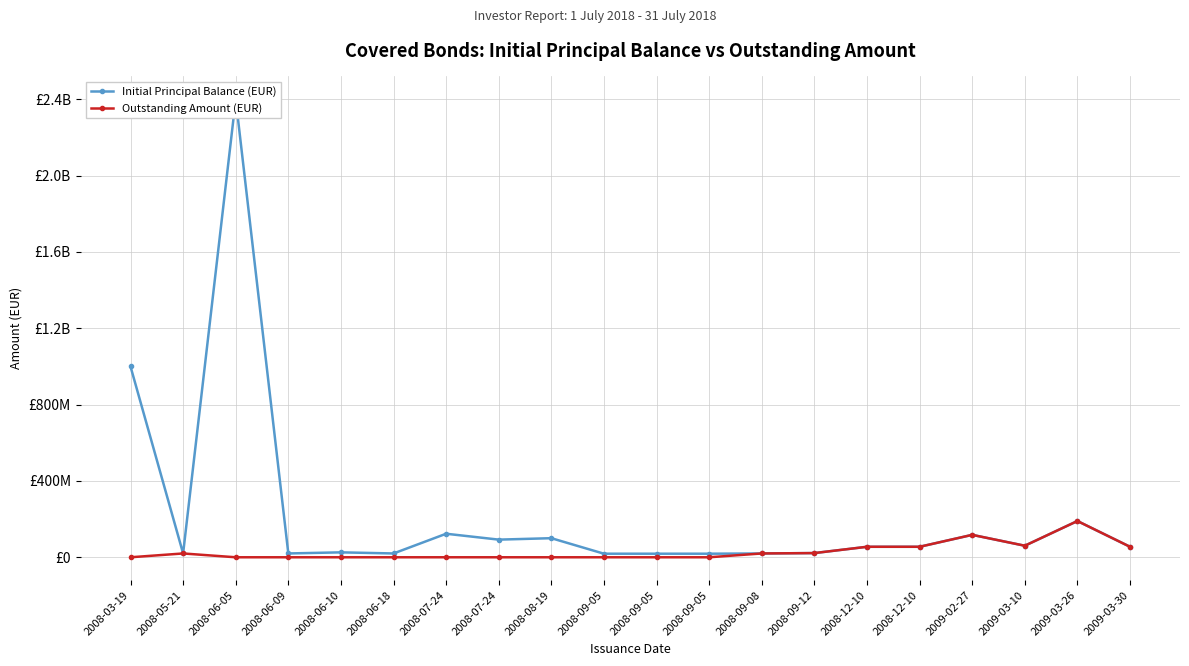

Rank the categories by Initial Principal Balance (EUR) value from highest to lowest.

2008-06-05, 2008-03-19, 2009-03-26, 2008-07-24, 2009-02-27, 2008-08-19, 2008-07-24, 2009-03-10, 2008-12-10, 2008-12-10, 2009-03-30, 2008-06-10, 2008-09-12, 2008-05-21, 2008-06-09, 2008-06-18, 2008-09-08, 2008-09-05, 2008-09-05, 2008-09-05